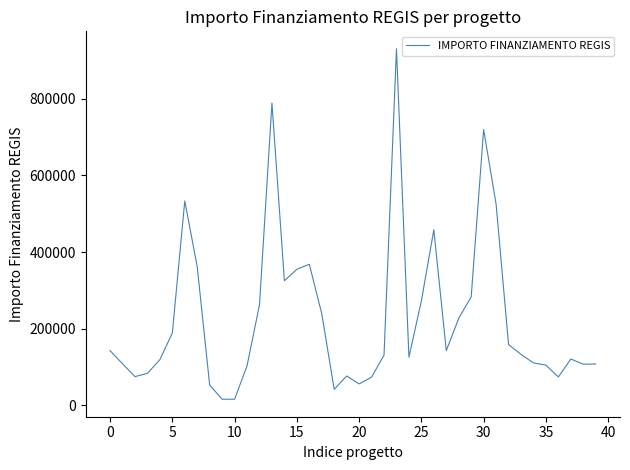

What is the maximum value shown in the chart?

930869.5